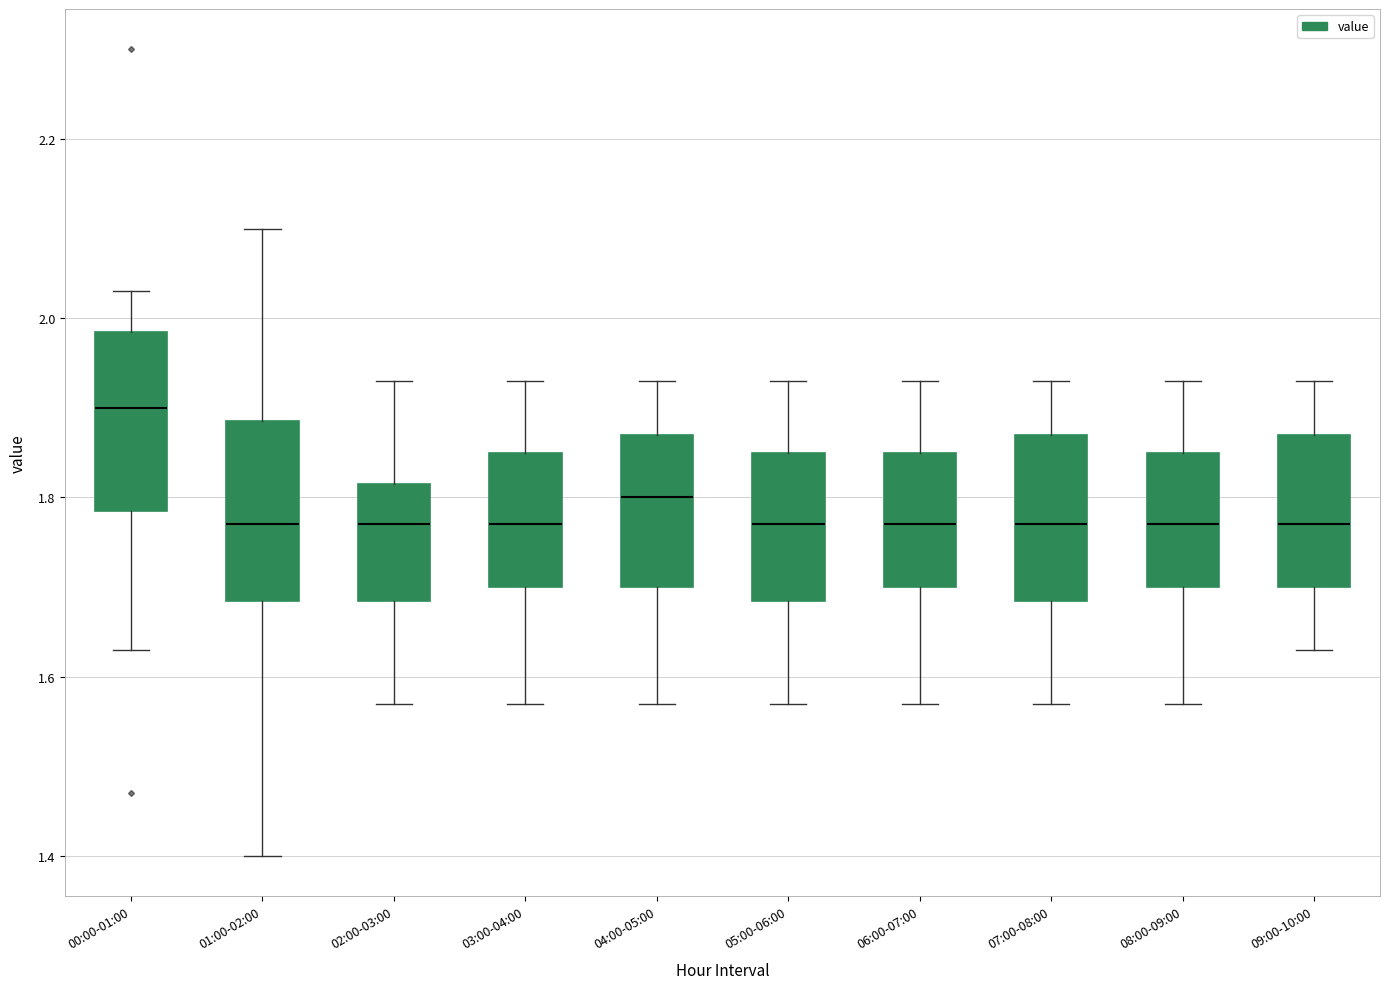

Which box's median line is the highest?

00:00-01:00